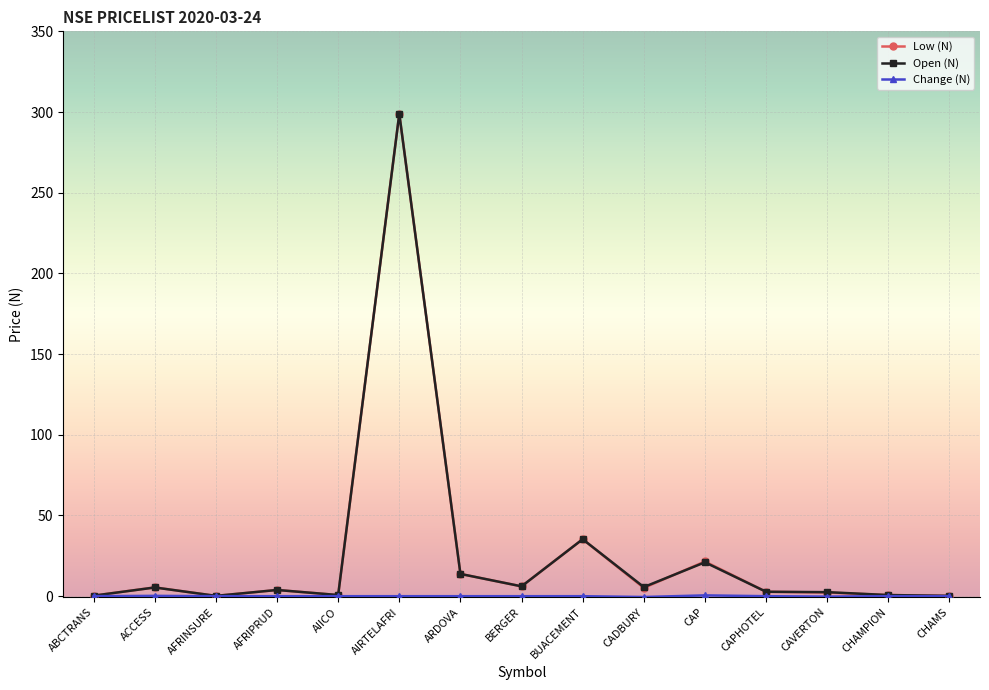

At which category is the sum across all series the highest?

AIRTELAFRI